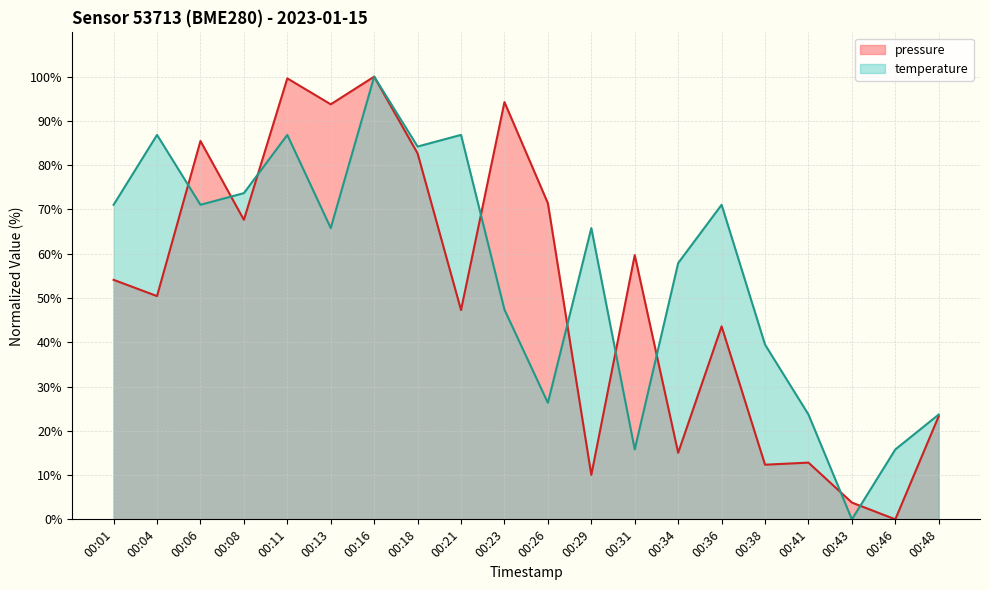

What is the difference between the maximum and minimum values in the temperature series?

100.0